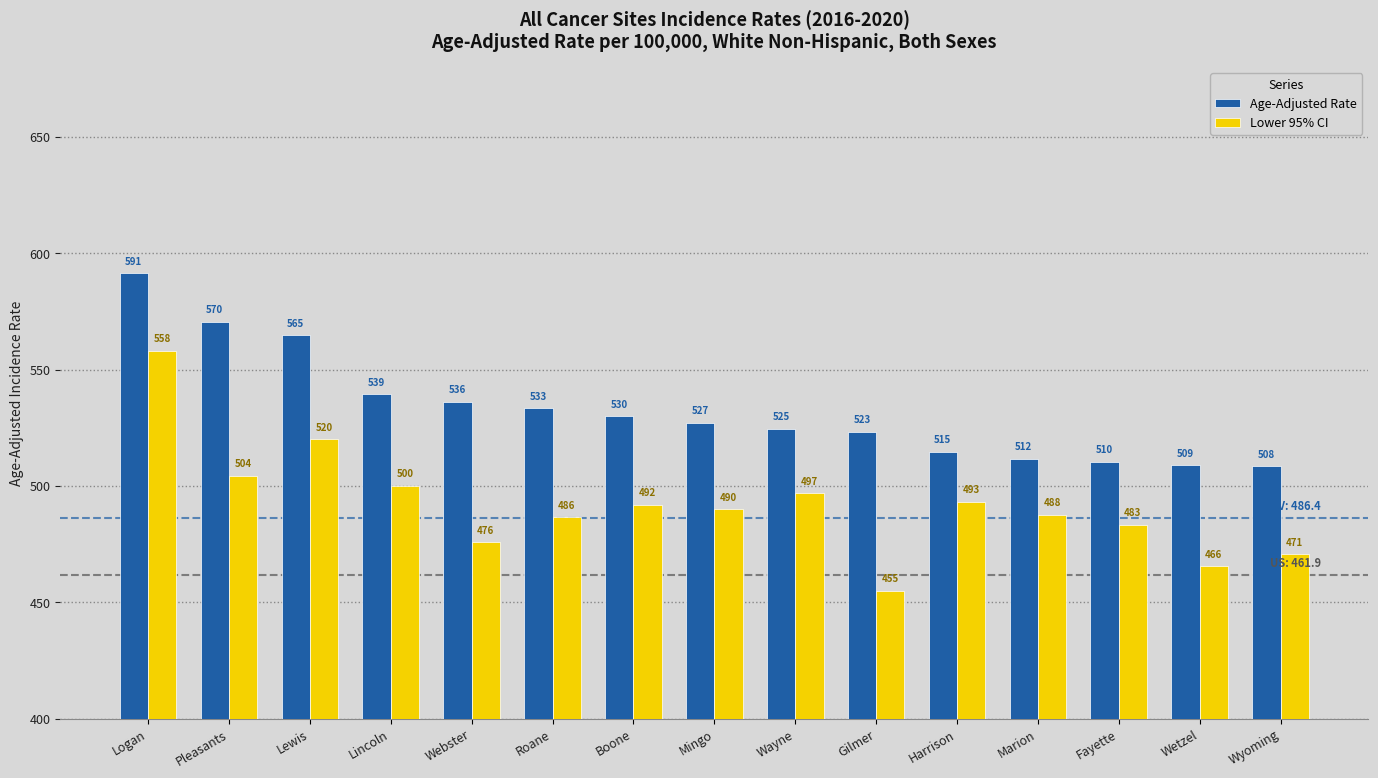

Which series has the widest spread of values?

Lower 95% CI